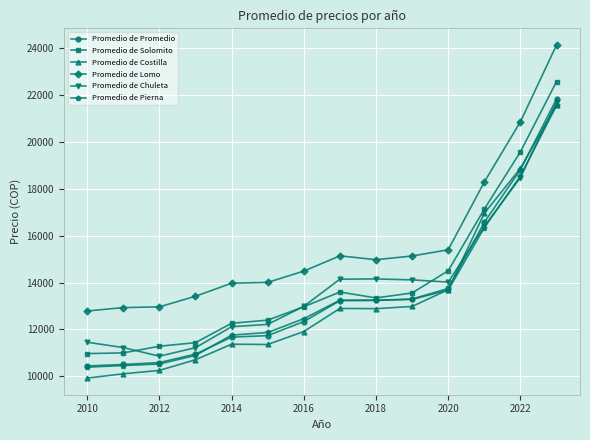

True or false: Promedio de Promedio and Promedio de Lomo intersect in this chart.

False